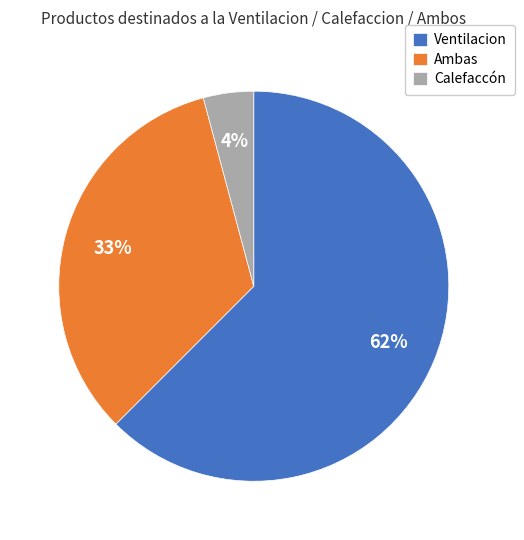

To the nearest percent, what is the difference between the Ventilacion and Ambas slice percentages?

29%